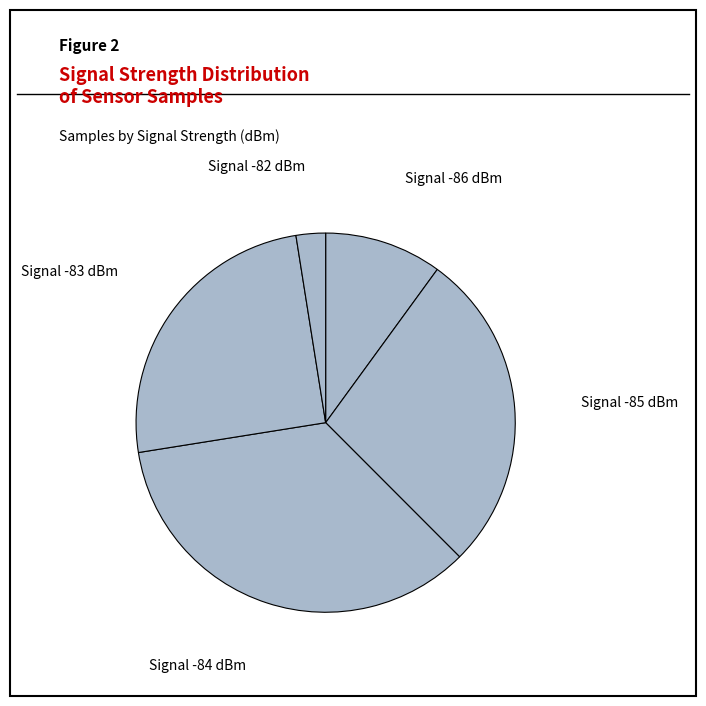

Combined, do Signal -85 dBm and Signal -82 dBm account for over 50%?

No